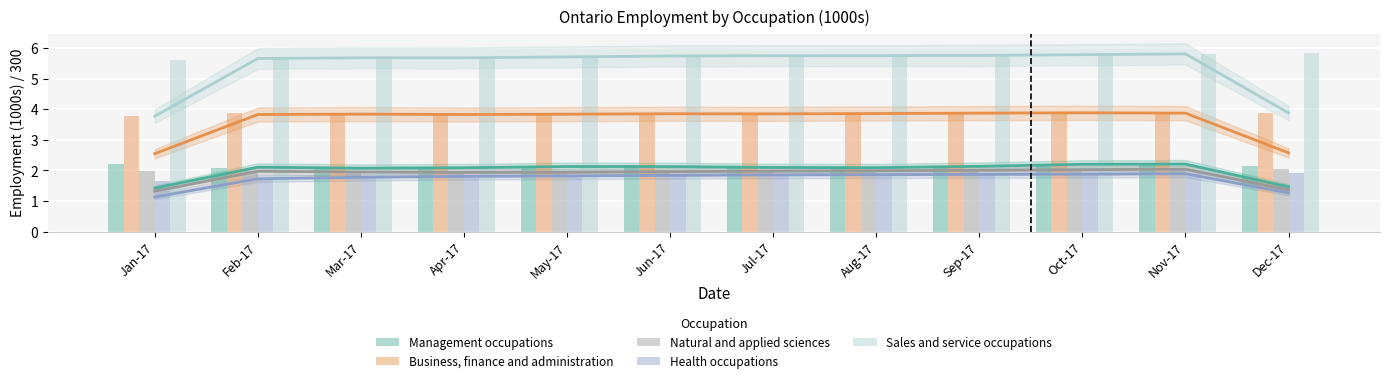

Between Oct-17 and Nov-17, which is larger?

Nov-17